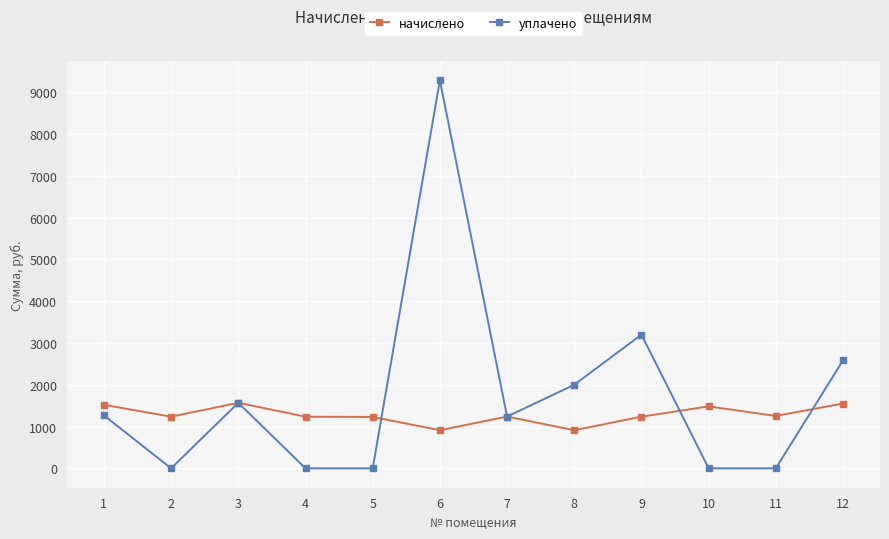

What is the spread (max minus min) of values at 9?

1964.5